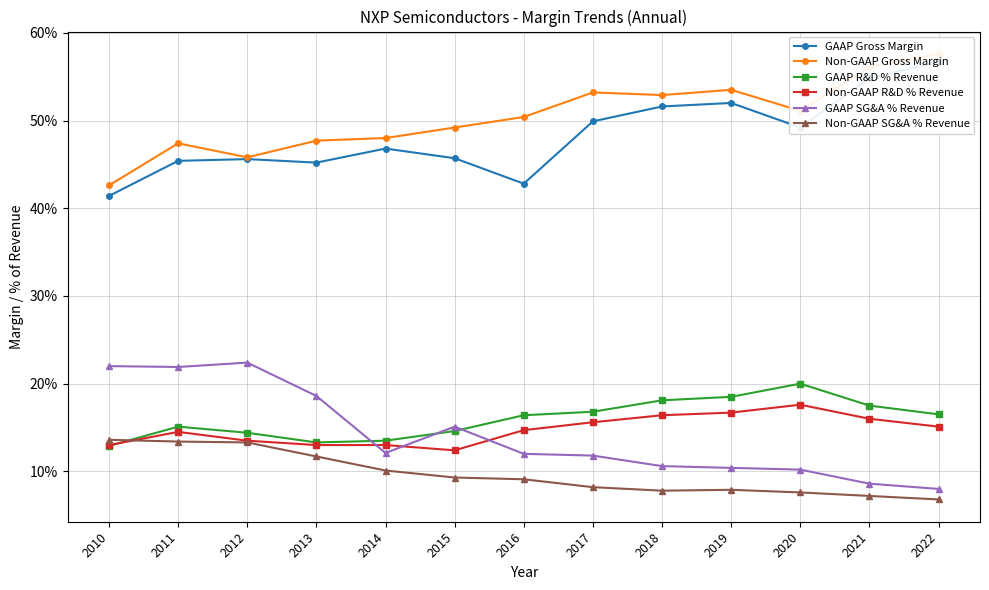

What is the total value across all series at 2013?

1.5